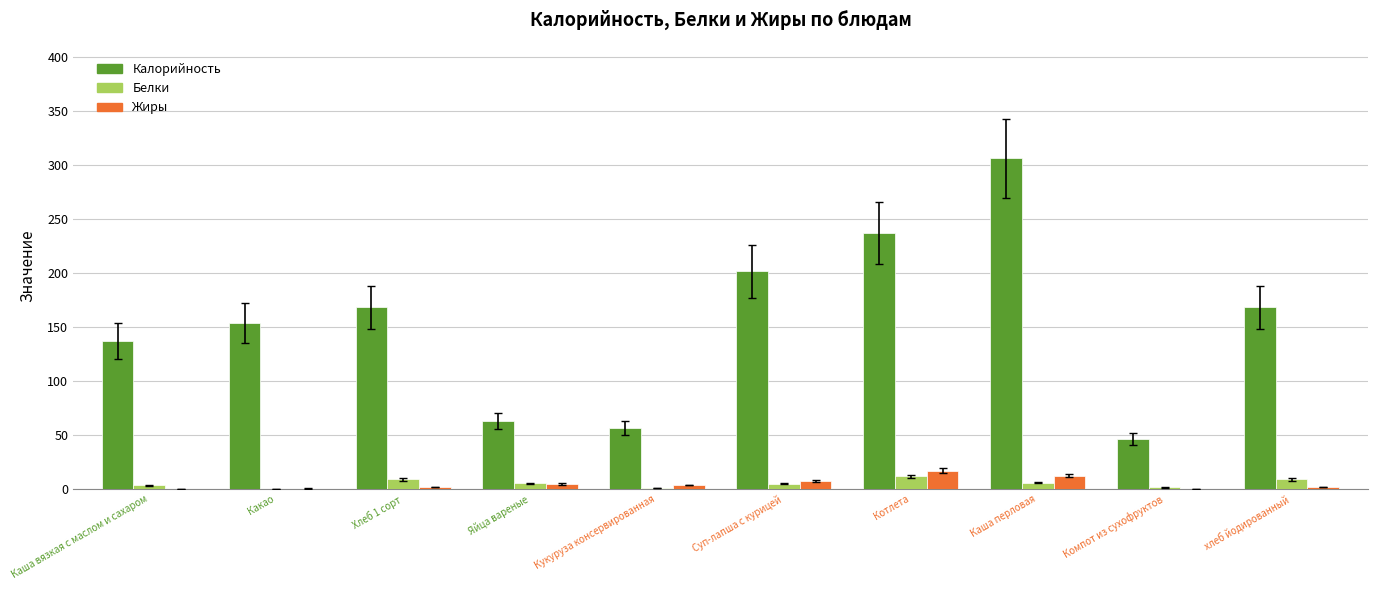

Which category has the highest value in the Калорийность series?

Каша перловая